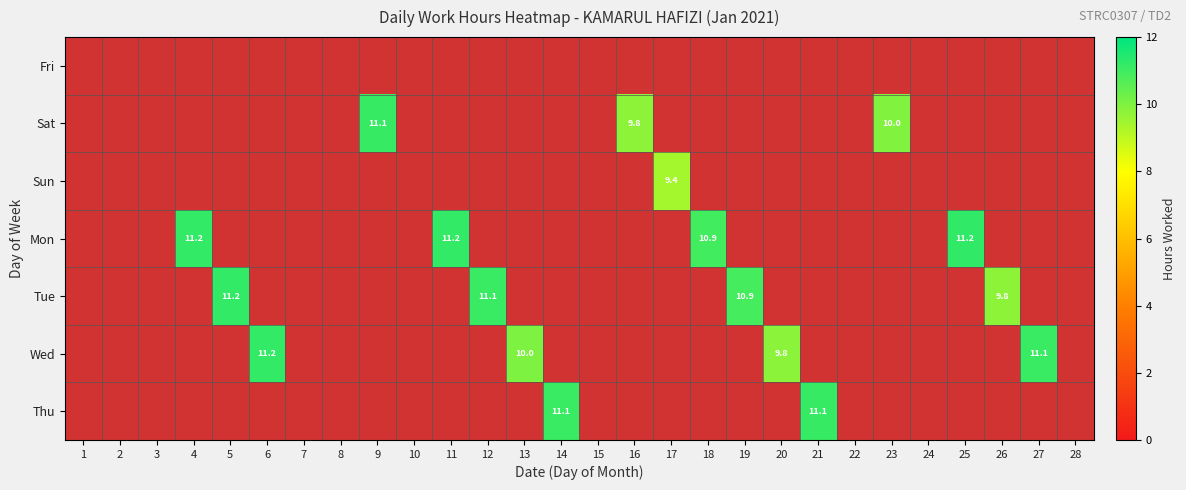

The 5 series shows 0.0 at 4. True or false?

True